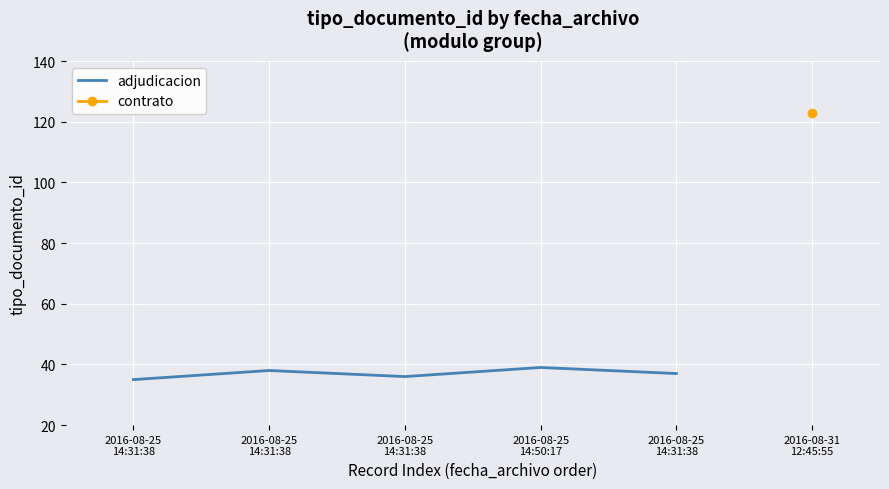

What is the average value?

37